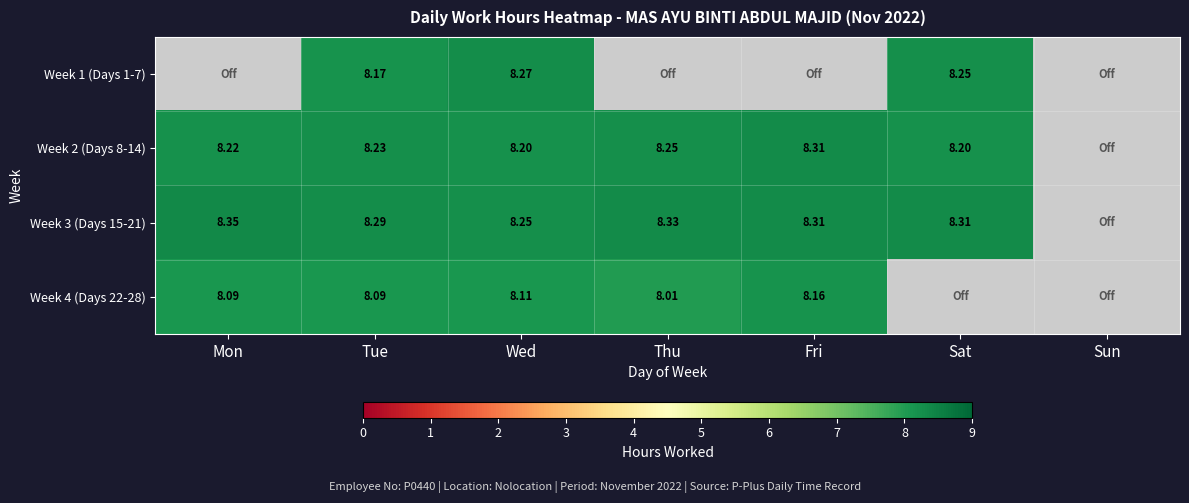

How many data points in Week 4 (Days 22-28) are above 8?

5